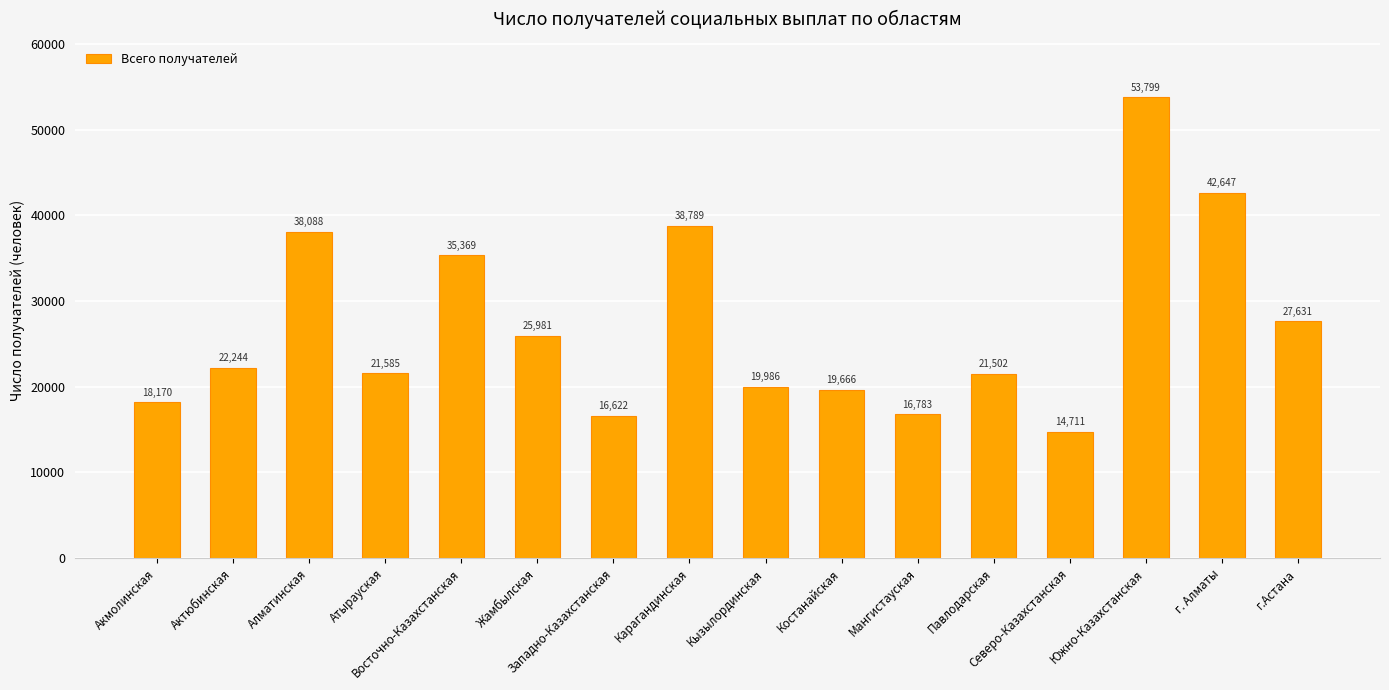

The value at Западно-Казахстанская is 4996. True or false?

False